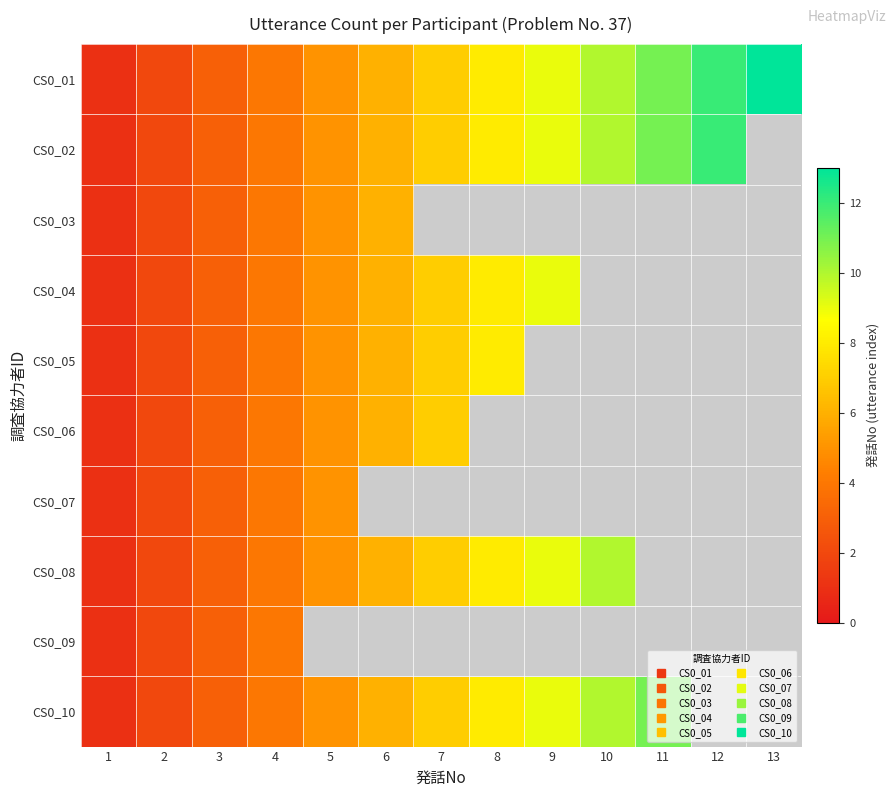

Reading left to right, transcribe all the data shown in this chart.

CS0_01: 1=1	2=2	3=3	4=4	5=5	6=6	7=7	8=8	9=9	10=10	11=11	12=12	13=13
CS0_02: 1=1	2=2	3=3	4=4	5=5	6=6	7=7	8=8	9=9	10=10	11=11	12=12	13=0
CS0_03: 1=1	2=2	3=3	4=4	5=5	6=6	7=0	8=0	9=0	10=0	11=0	12=0	13=0
CS0_04: 1=1	2=2	3=3	4=4	5=5	6=6	7=7	8=8	9=9	10=0	11=0	12=0	13=0
CS0_05: 1=1	2=2	3=3	4=4	5=5	6=6	7=7	8=8	9=0	10=0	11=0	12=0	13=0
CS0_06: 1=1	2=2	3=3	4=4	5=5	6=6	7=7	8=0	9=0	10=0	11=0	12=0	13=0
CS0_07: 1=1	2=2	3=3	4=4	5=5	6=0	7=0	8=0	9=0	10=0	11=0	12=0	13=0
CS0_08: 1=1	2=2	3=3	4=4	5=5	6=6	7=7	8=8	9=9	10=10	11=0	12=0	13=0
CS0_09: 1=1	2=2	3=3	4=4	5=0	6=0	7=0	8=0	9=0	10=0	11=0	12=0	13=0
CS0_10: 1=1	2=2	3=3	4=4	5=5	6=6	7=7	8=8	9=9	10=10	11=11	12=0	13=0